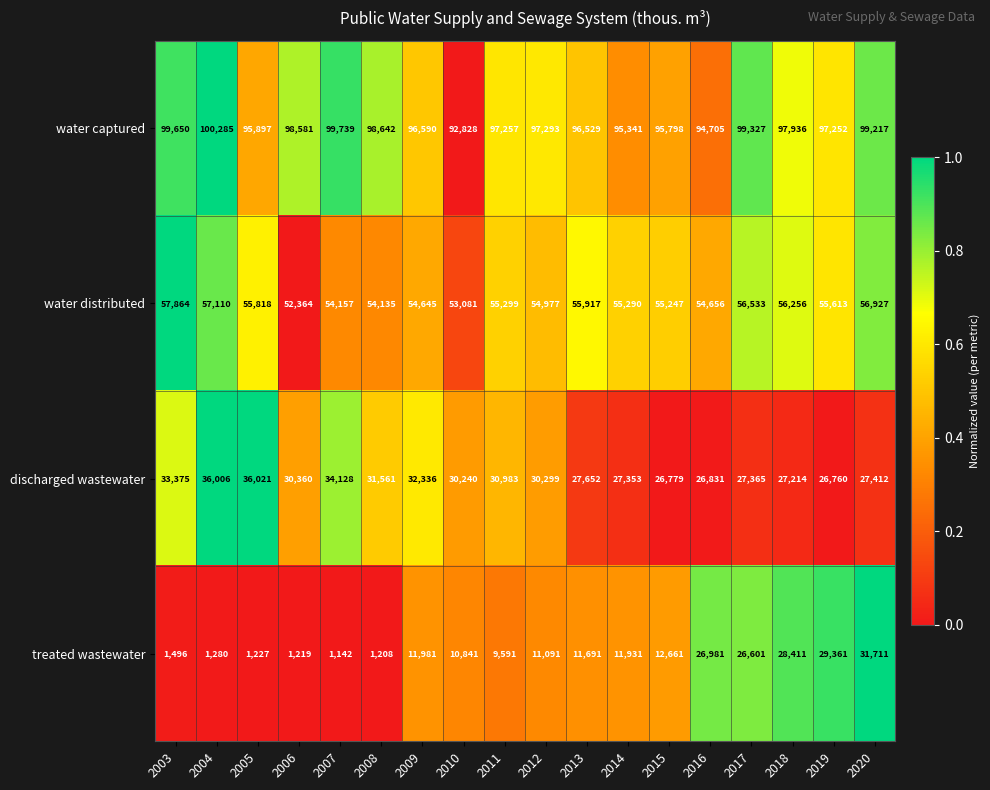

Where does the water captured series first go above 97293?

2003